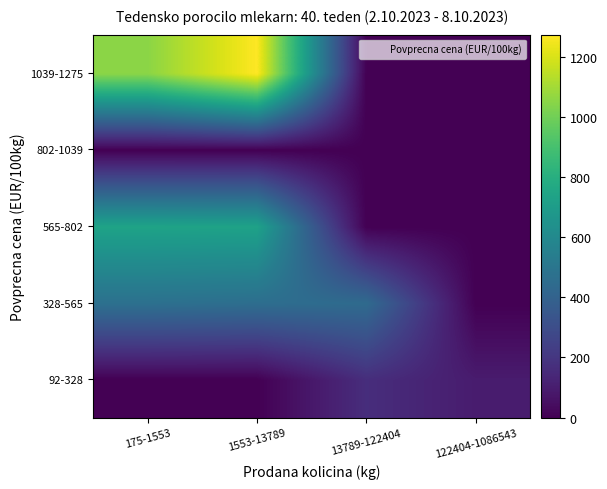

Between 122404-1086543 and 1553-13789, which is larger?

122404-1086543